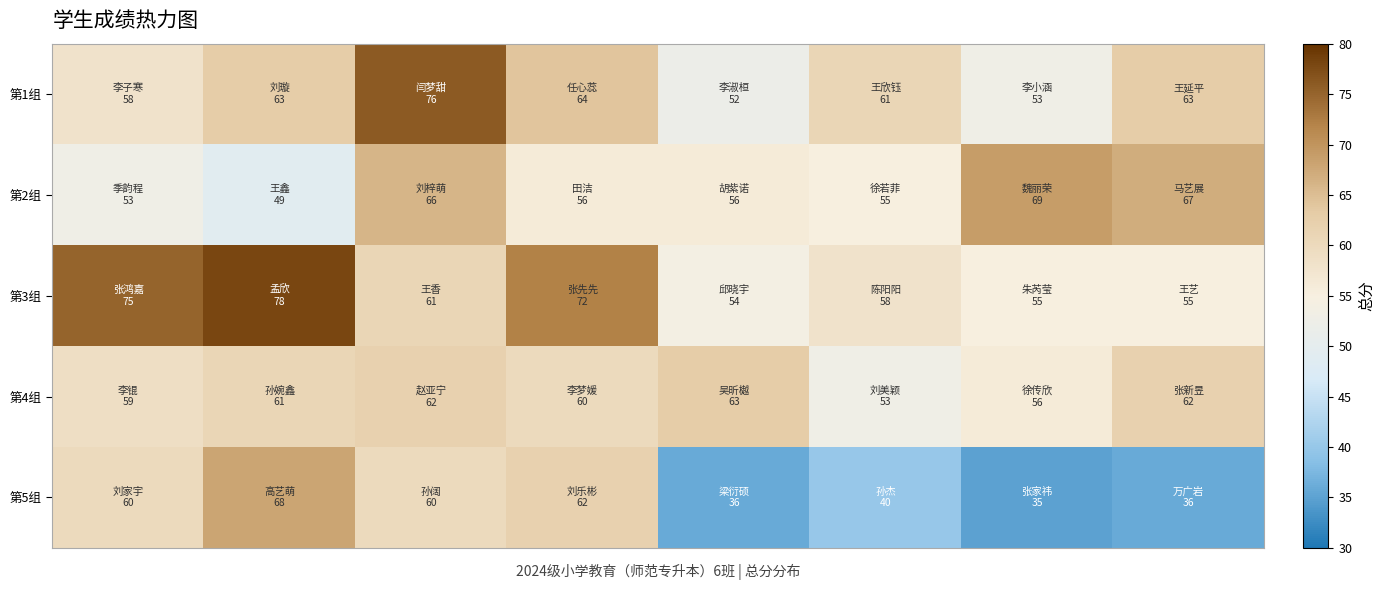

Reading left to right, list all the values displayed in this chart.

第1组: 58	63	76	64	52	61	53	63
第2组: 53	49	66	56	56	55	69	67
第3组: 75	78	61	72	54	58	55	55
第4组: 59	61	62	60	63	53	56	62
第5组: 60	68	60	62	36	40	35	36